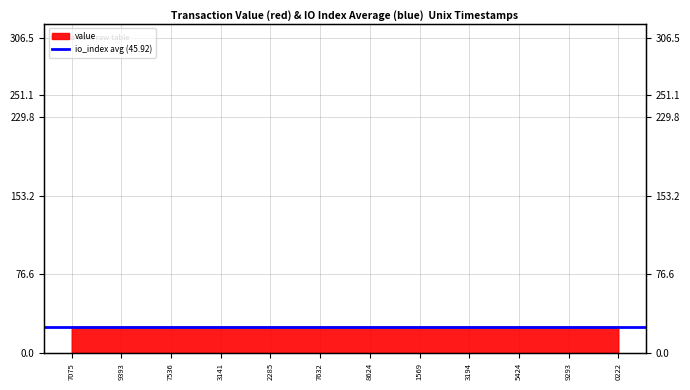

What is the smallest value displayed?

25.3